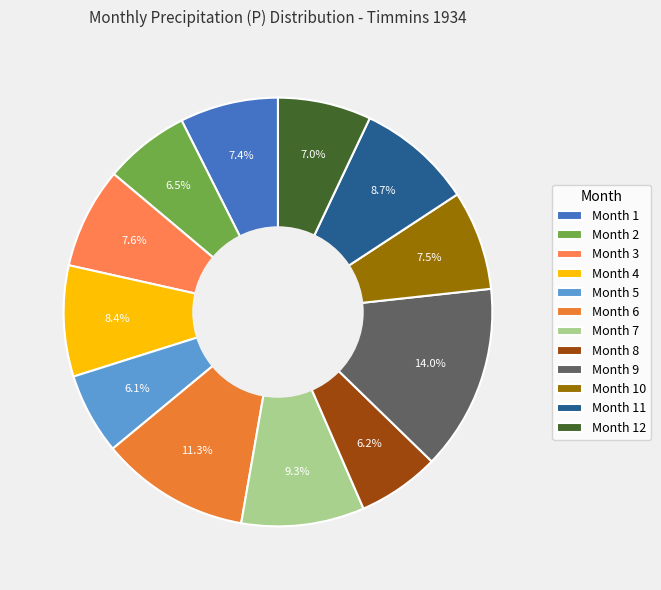

To the nearest percent, what is the difference between the largest and smallest slice percentages?

8%